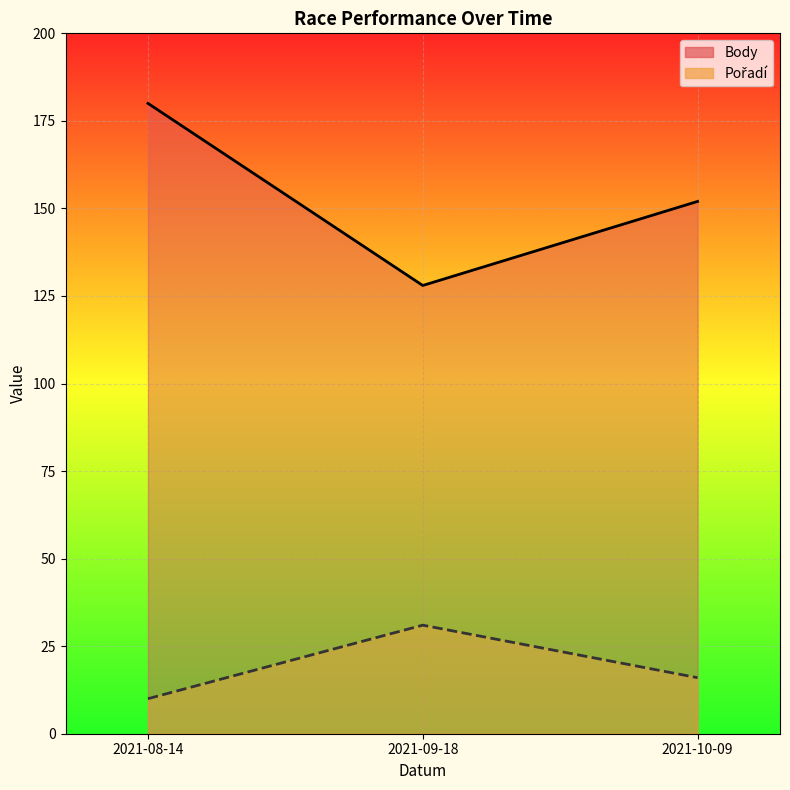

Which series has the largest total across all categories?

Body